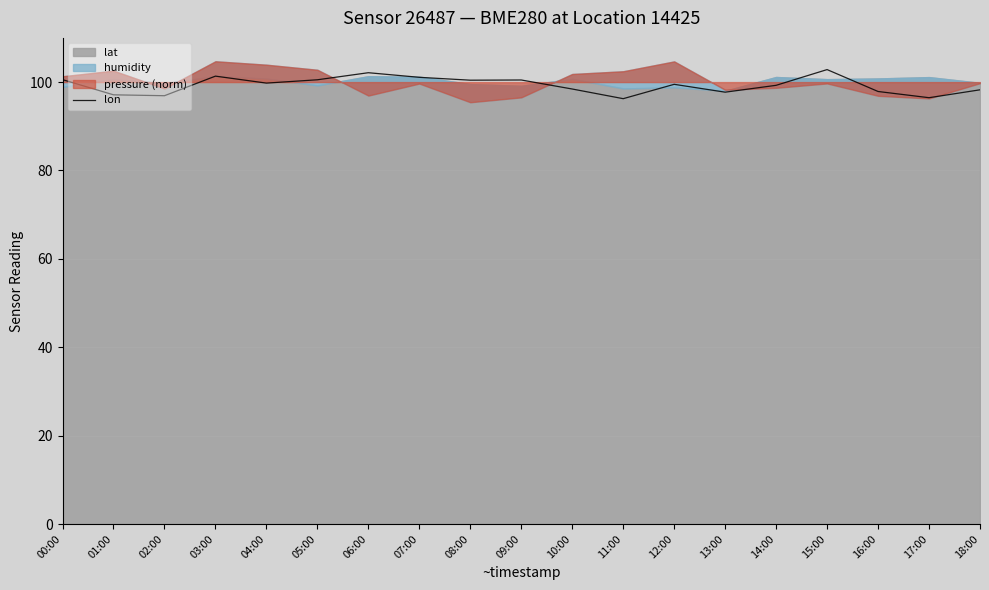

What is the difference between the maximum and second lowest values?

6.4